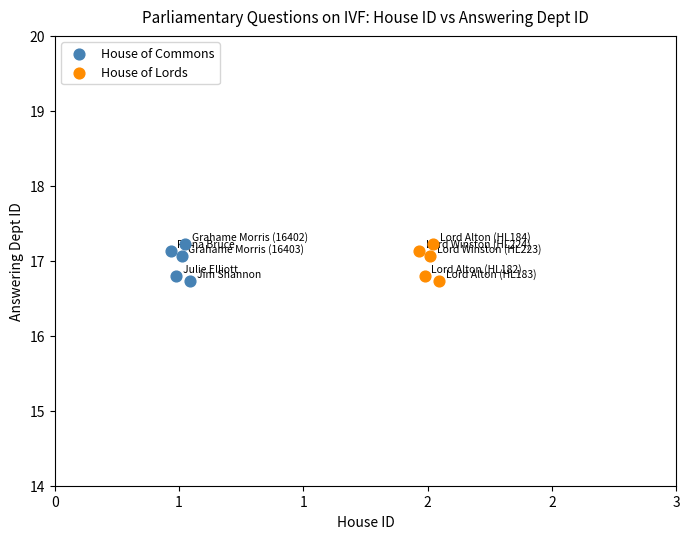

What are all the series names shown in the legend?

House of Commons, House of Lords